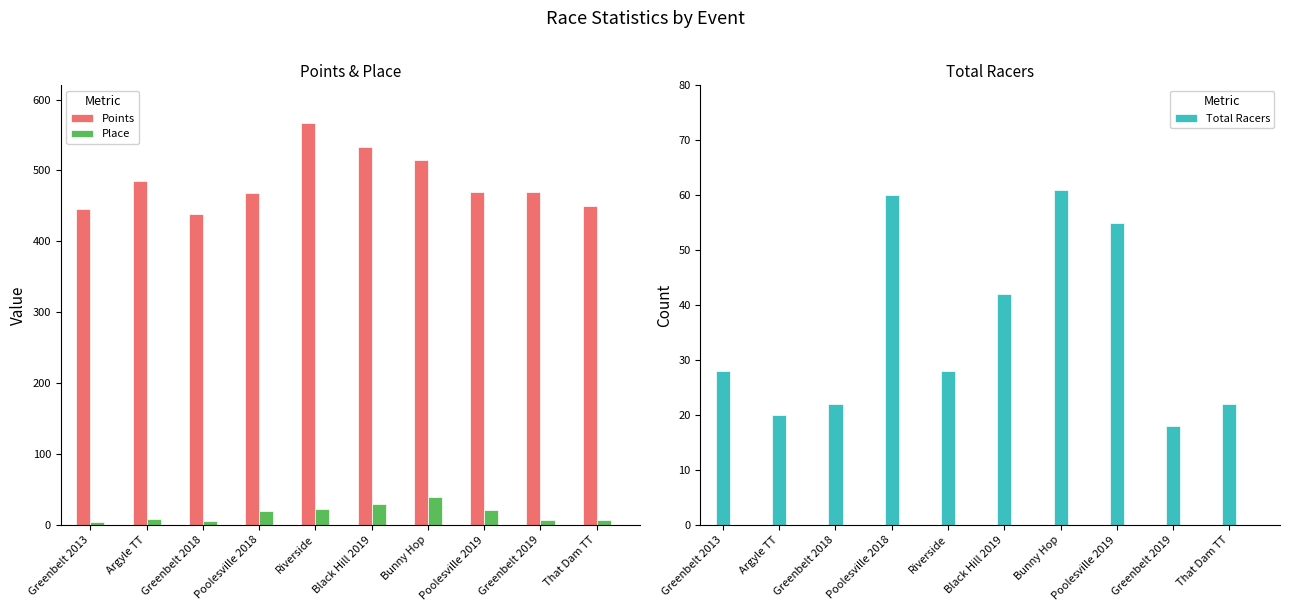

What is the label of the 10th bar from the right?

Greenbelt 2013